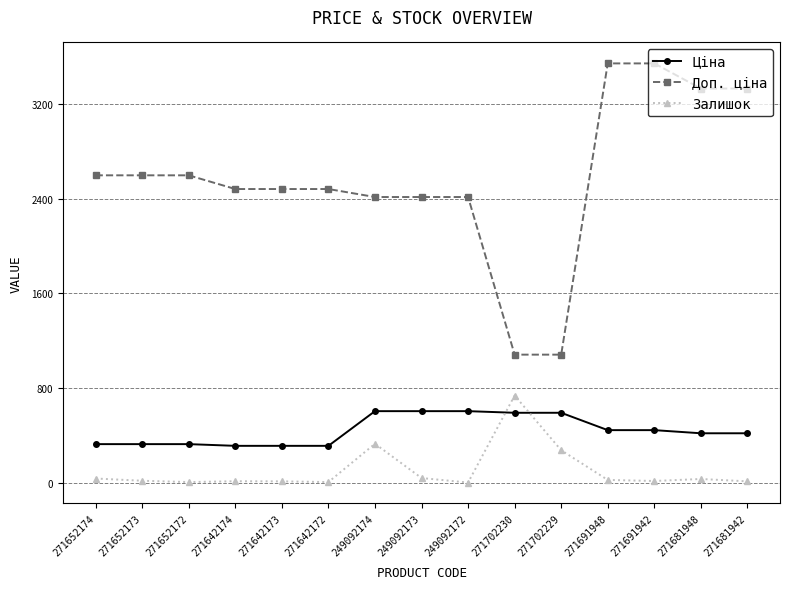

Count the number of data series in this chart.

3